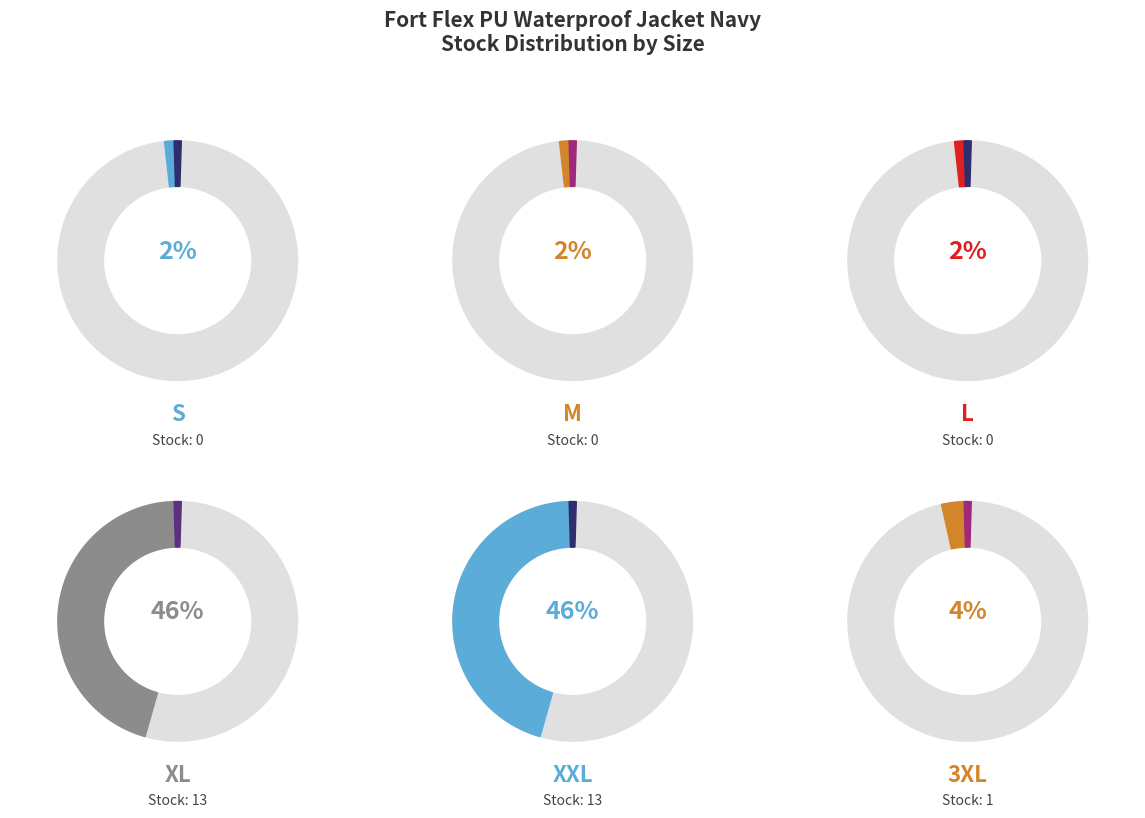

Which slice is the smallest?

S